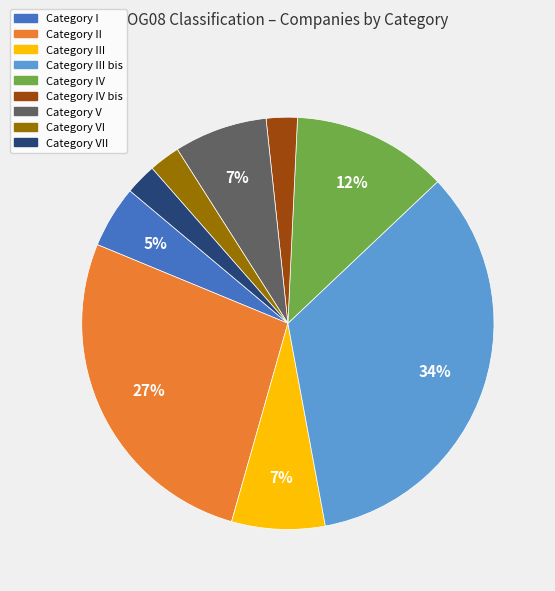

Is there a majority slice in this chart?

No